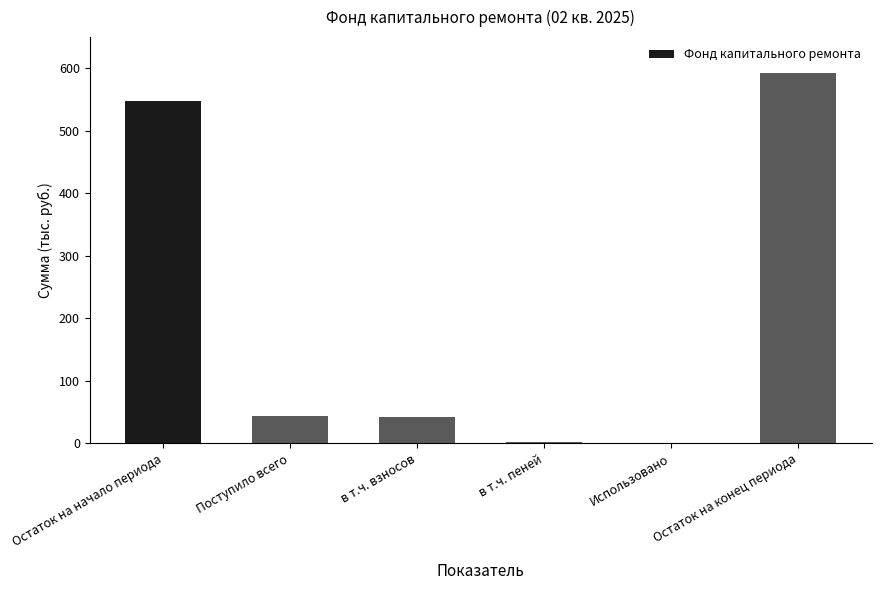

What is the ratio of the value at Остаток на начало периода to the value at Остаток на конец периода?

0.9